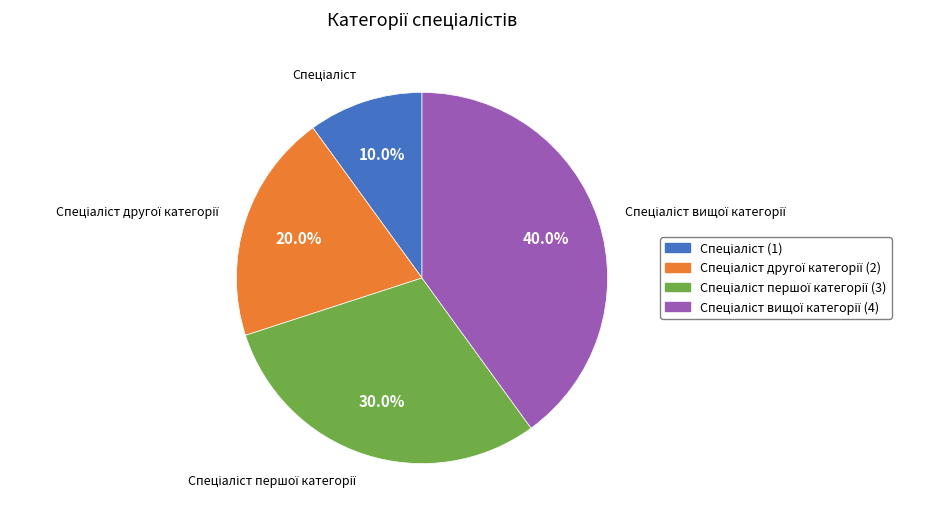

Does any single category account for the majority?

No